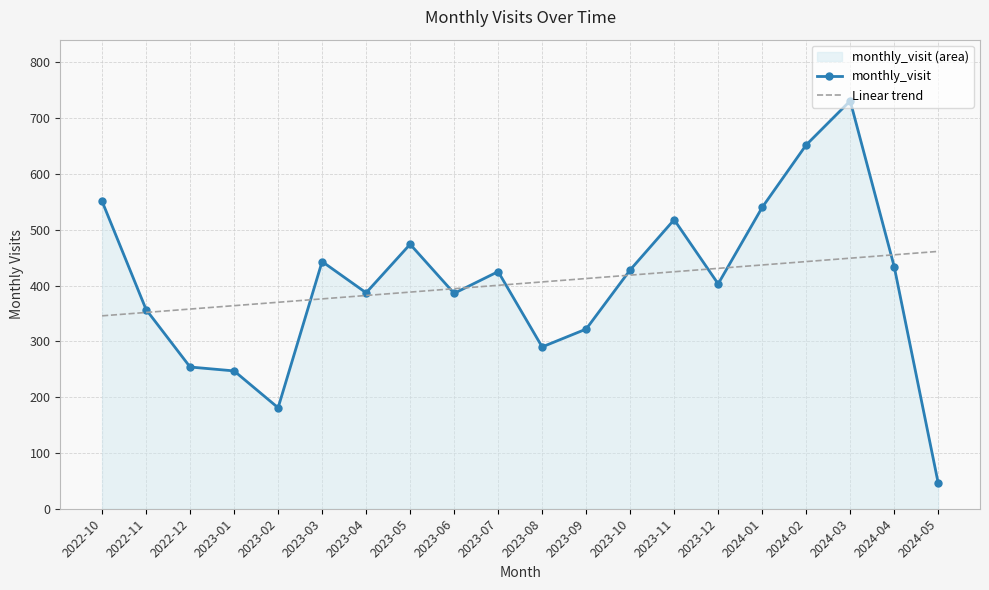

How many intersections are there between Linear trend and monthly_visit?

9